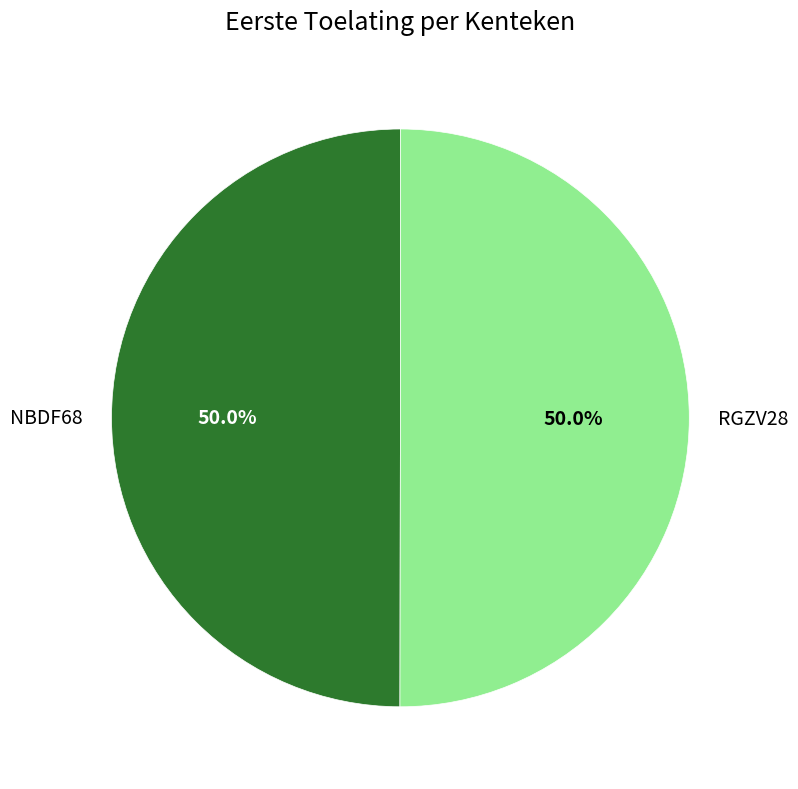

What is the ratio of the value at RGZV28 to the value at NBDF68?

1.0